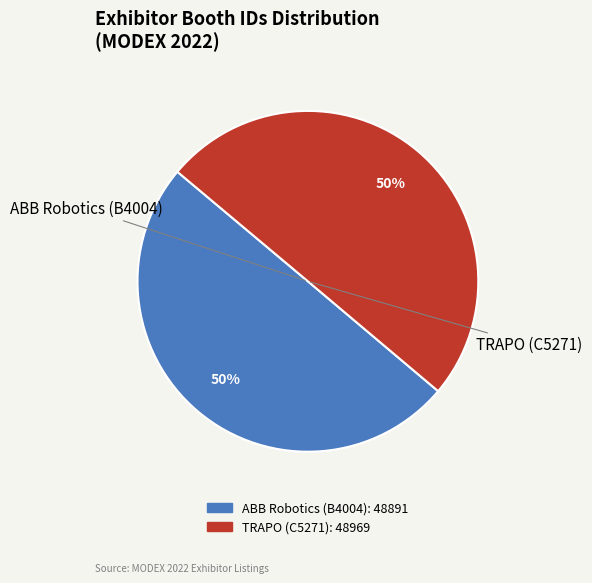

To the nearest percent, what percentage of the pie is ABB Robotics (B4004)?

50%